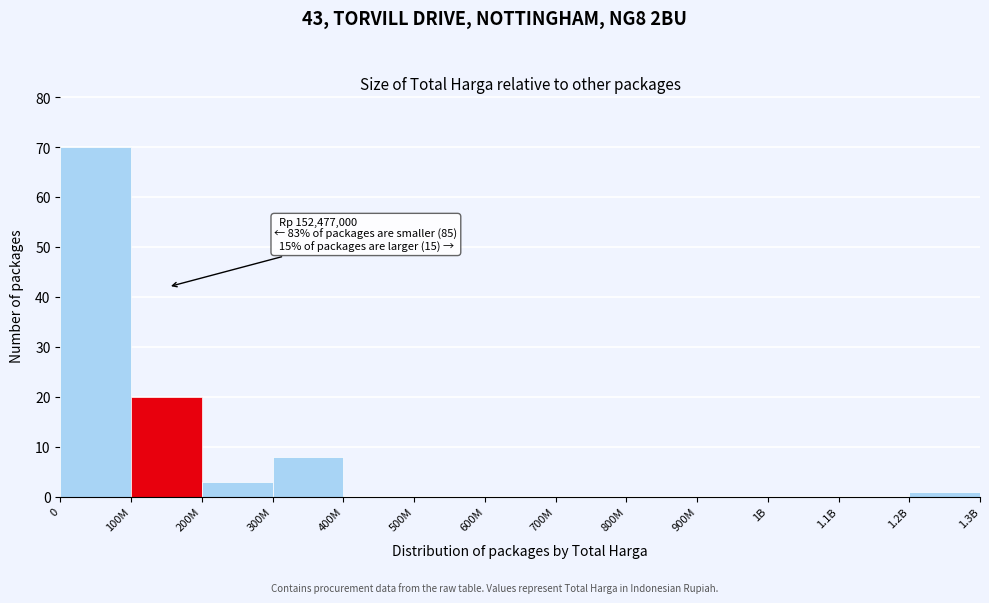

Reading left to right, transcribe all the data shown in this chart.

0=70	100M=20	200M=3	300M=8	400M=0	500M=0	600M=0	700M=0	800M=0	900M=0	1B=0	1.1B=0	1.2B=1